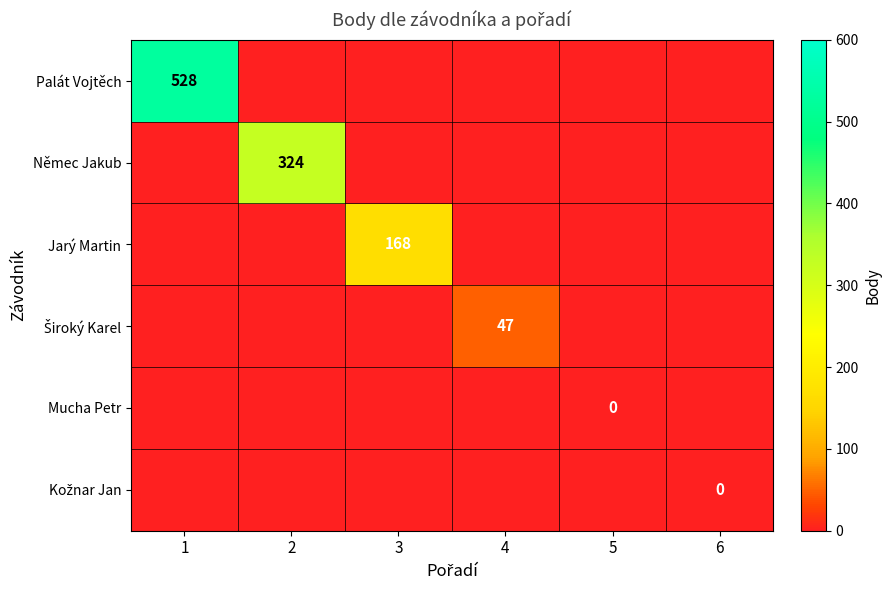

The Němec Jakub series shows 324 at 2. True or false?

True